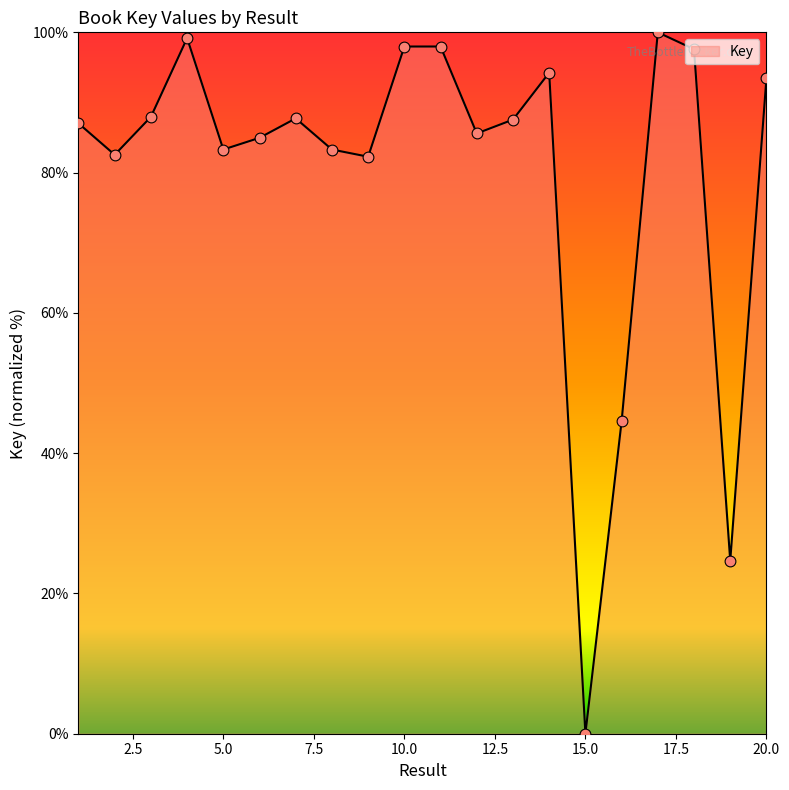

What is the difference between the maximum and minimum values?

100.0